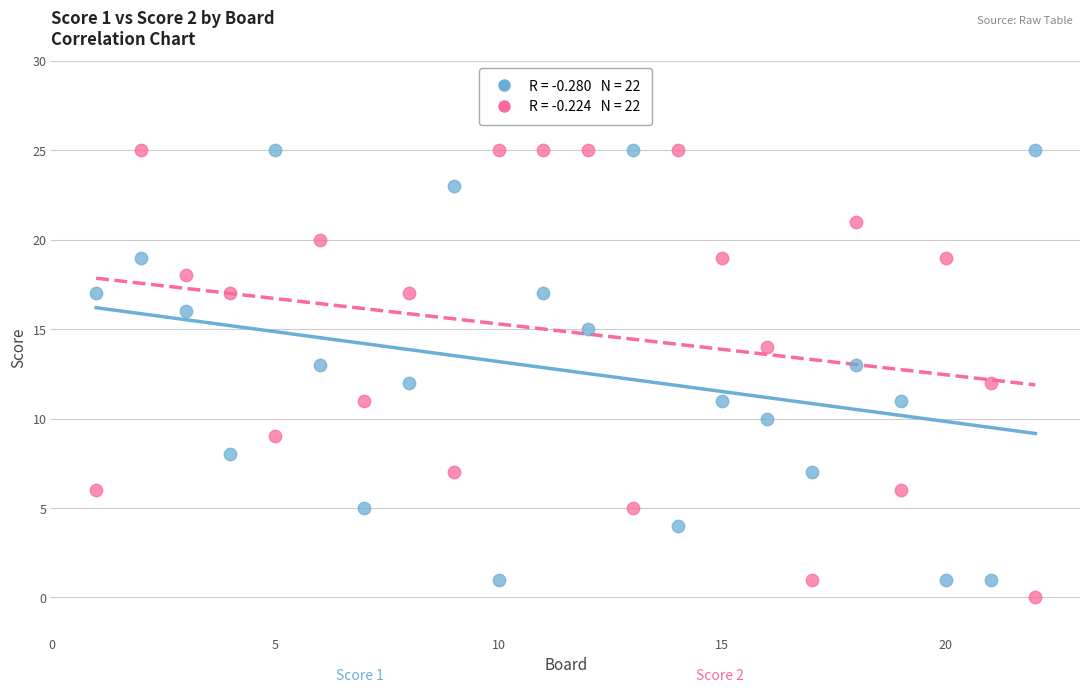

Across all data points, what is the range of X values (max minus min)?

21